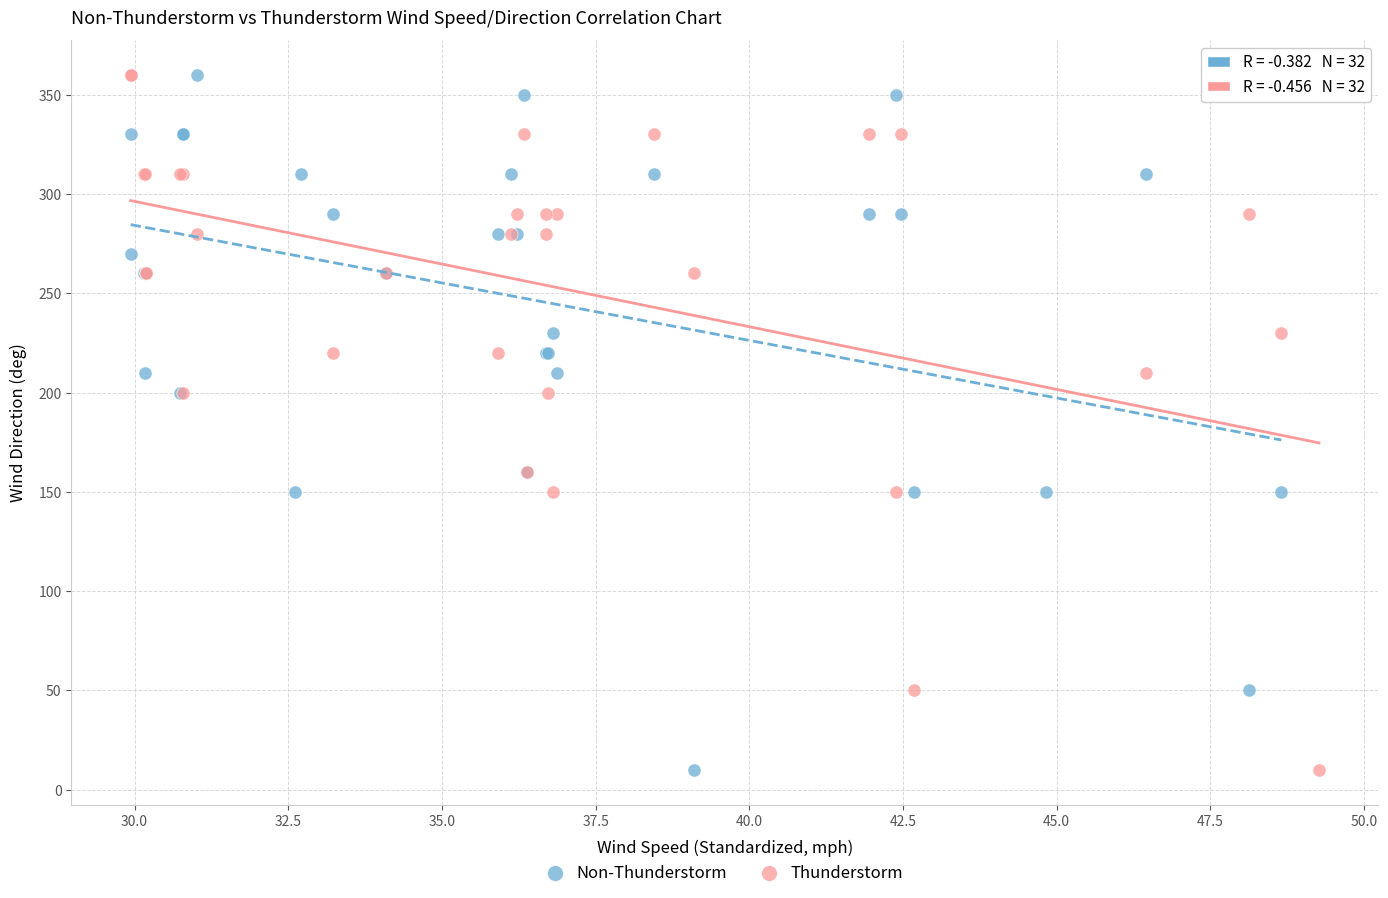

What are all the series names shown in the legend?

Non-Thunderstorm, Thunderstorm